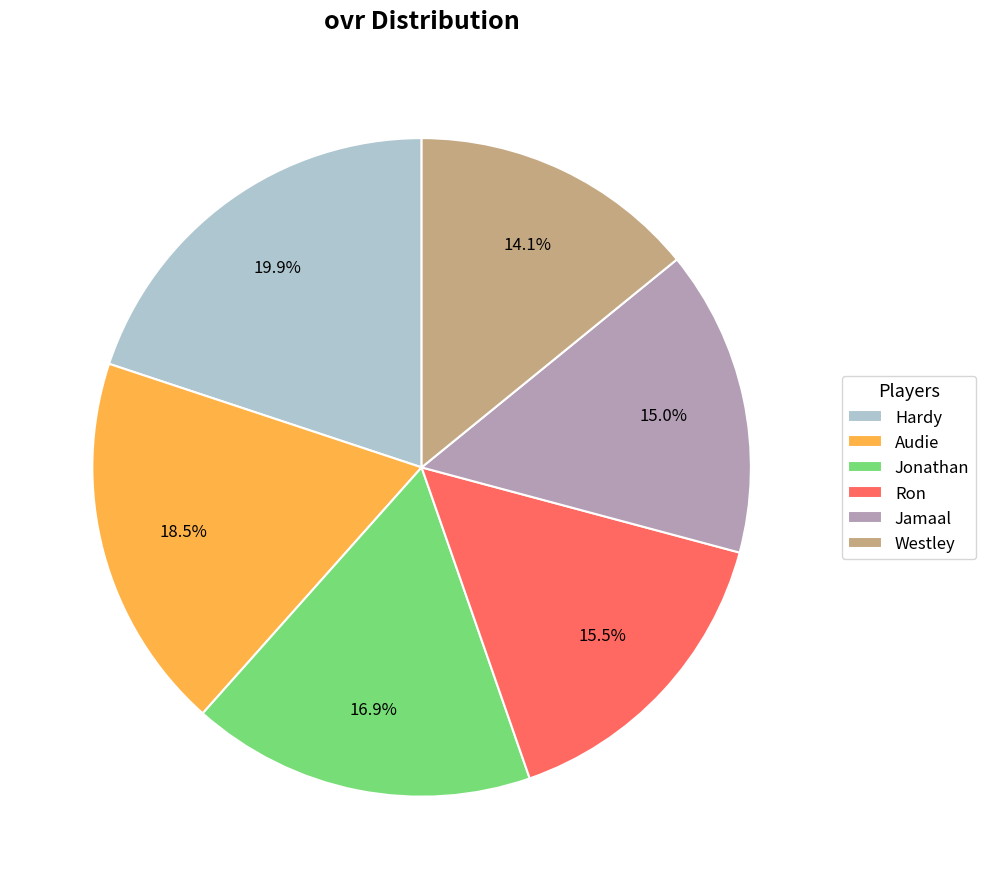

To the nearest percent, what is the average slice percentage?

17%